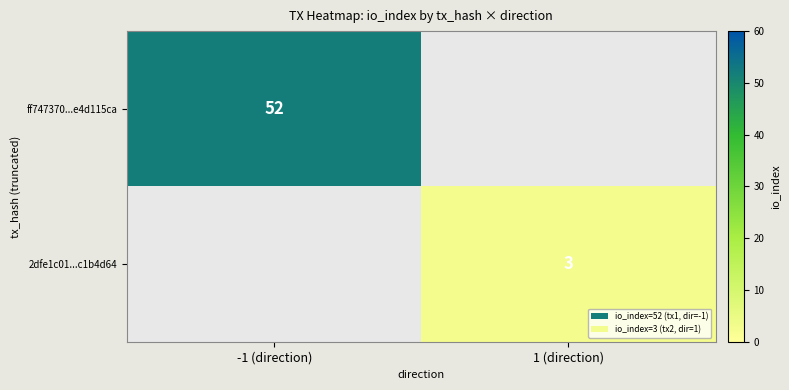

The 2dfe1c01...c1b4d64 series shows 4 at 1 (direction). True or false?

False